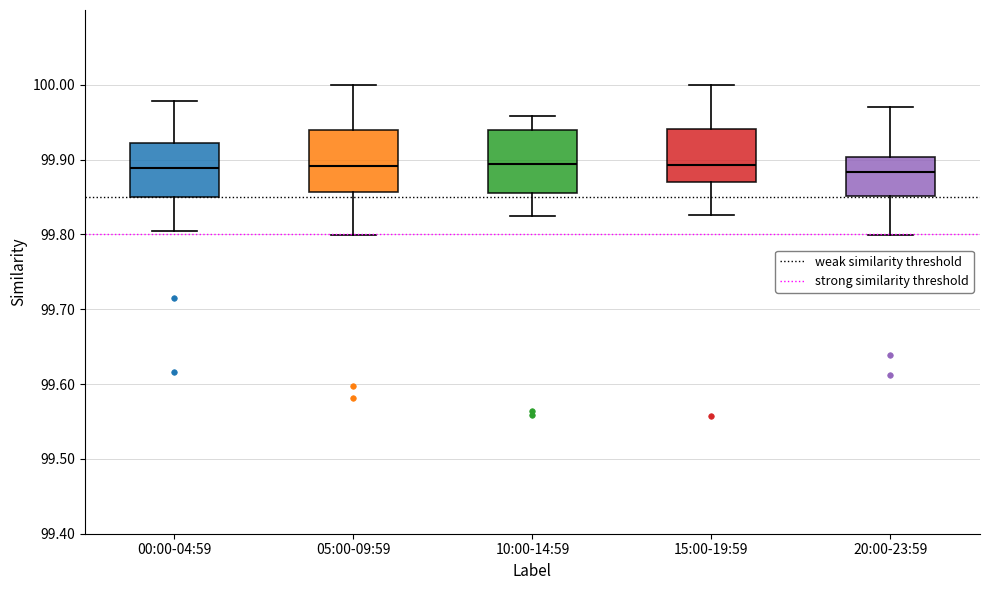

Where does the median line of the box for 00:00-04:59 sit on the y-axis? The values are not printed on the chart, so give them approximately, as read against the axis.

99.89